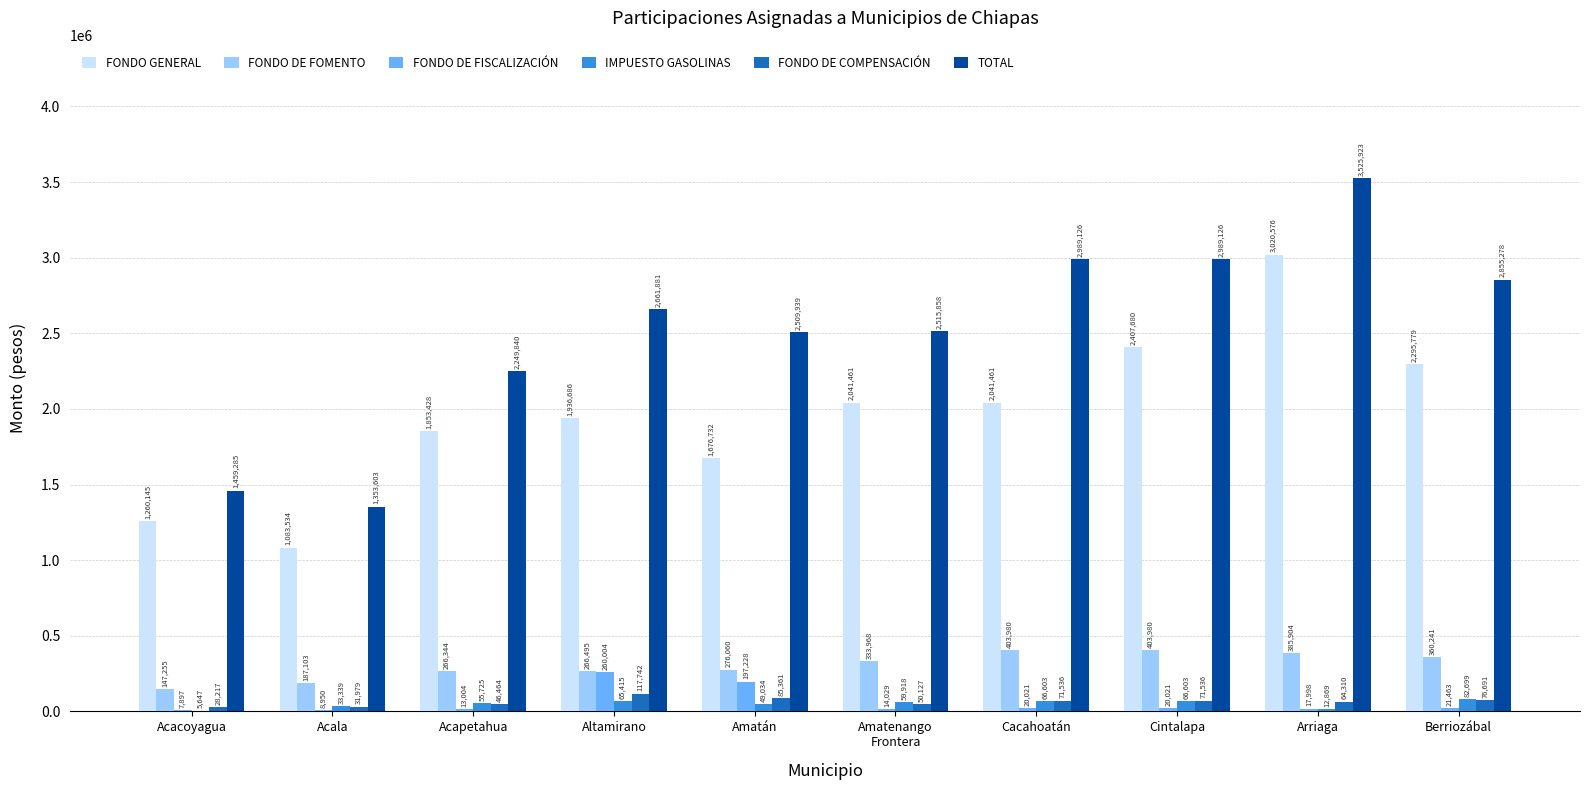

What is the sum of all FONDO DE COMPENSACIÓN values?

643963